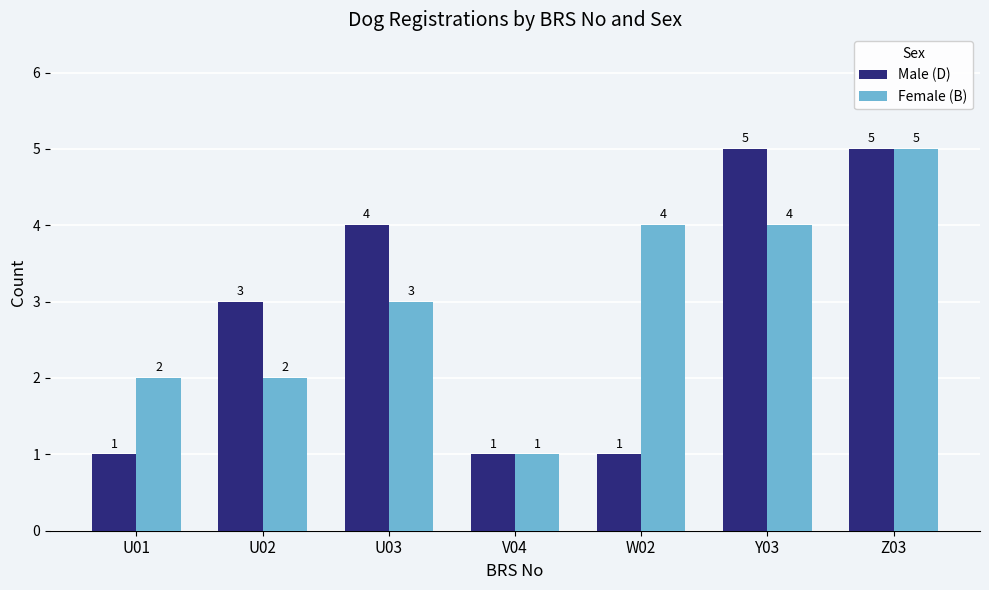

What is the label of the 6th bar from the right?

U02